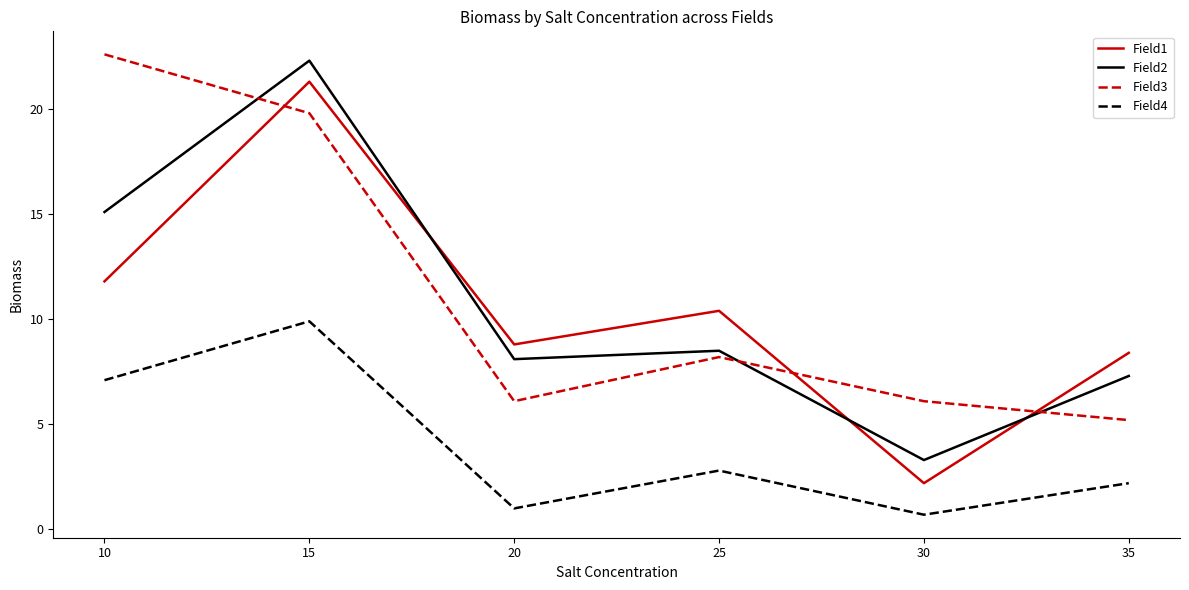

Is it true that Field2 equals 5.7 at 15?

False